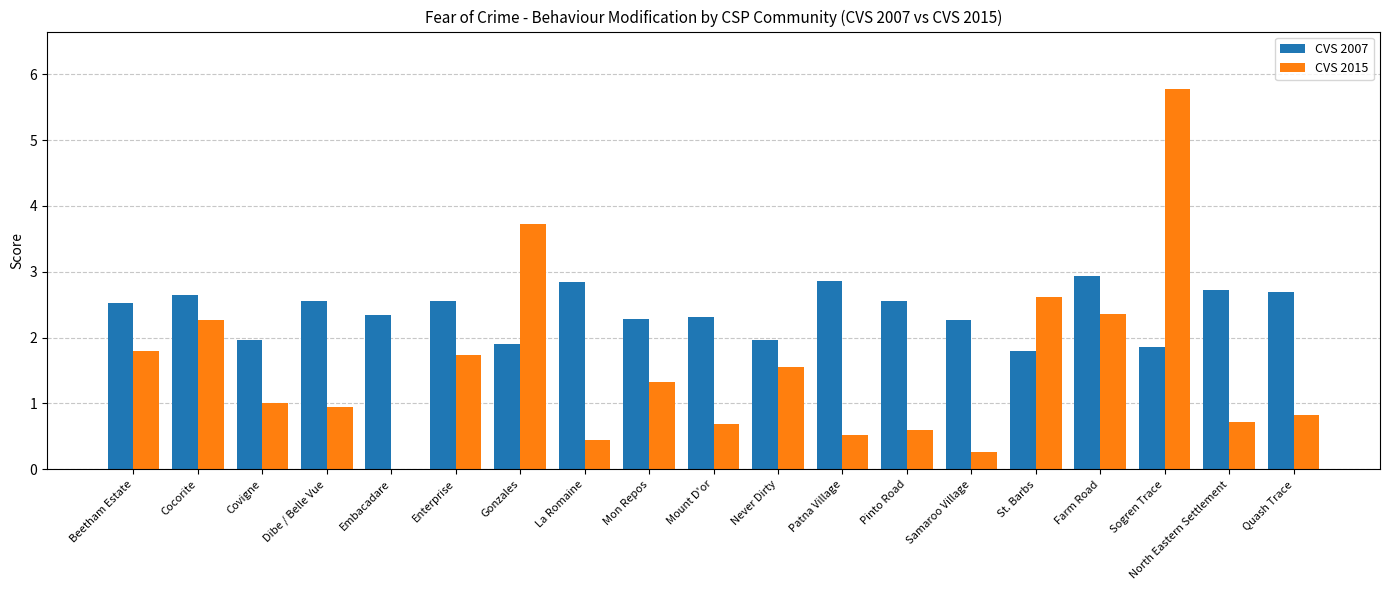

What is the greatest value displayed?

5.8